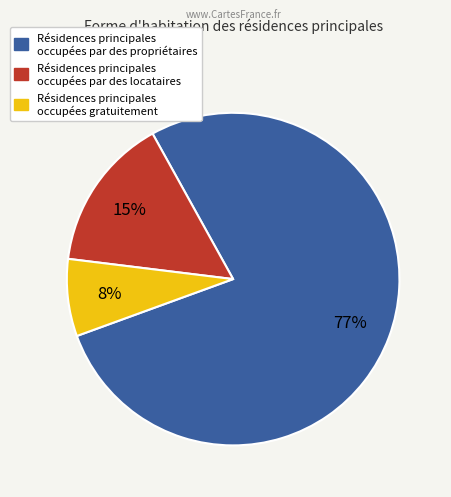

To the nearest percent, what is the average slice percentage?

33%